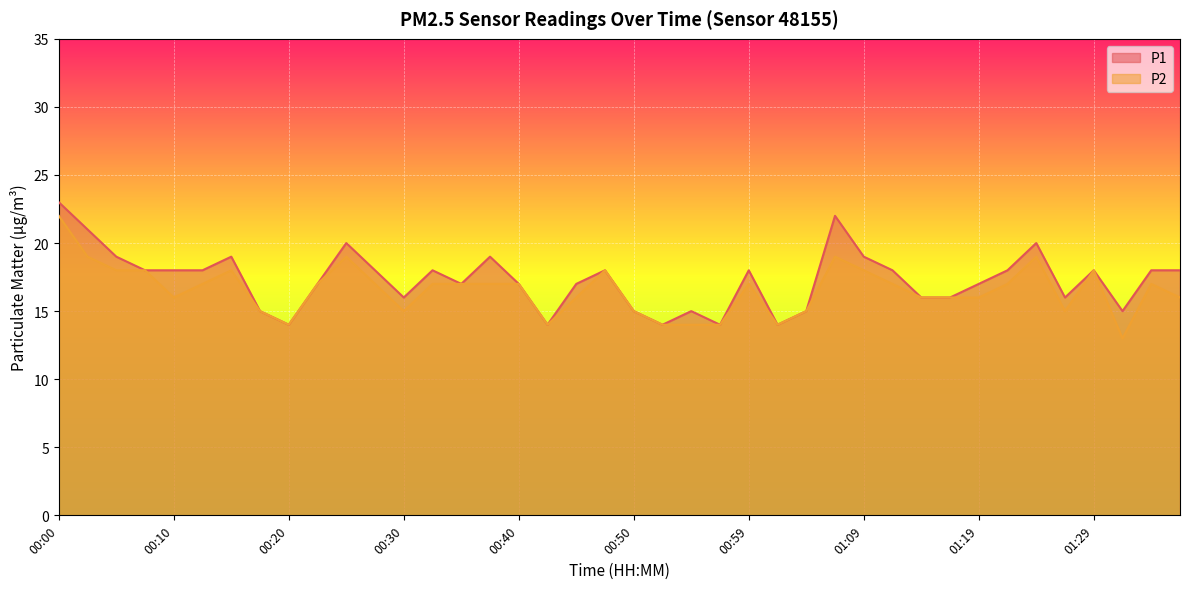

True or false: P1 and P2 intersect in this chart.

False